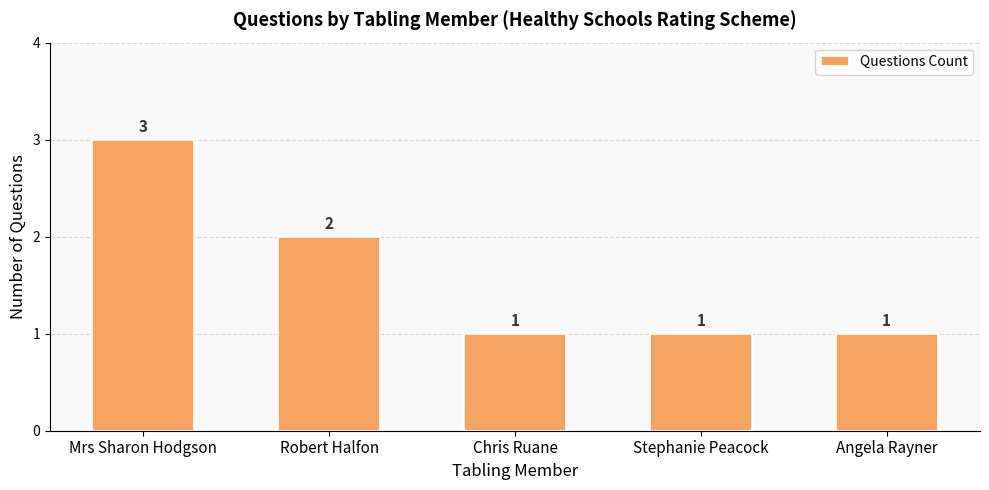

What is the label of the 3rd bar from the left?

Chris Ruane